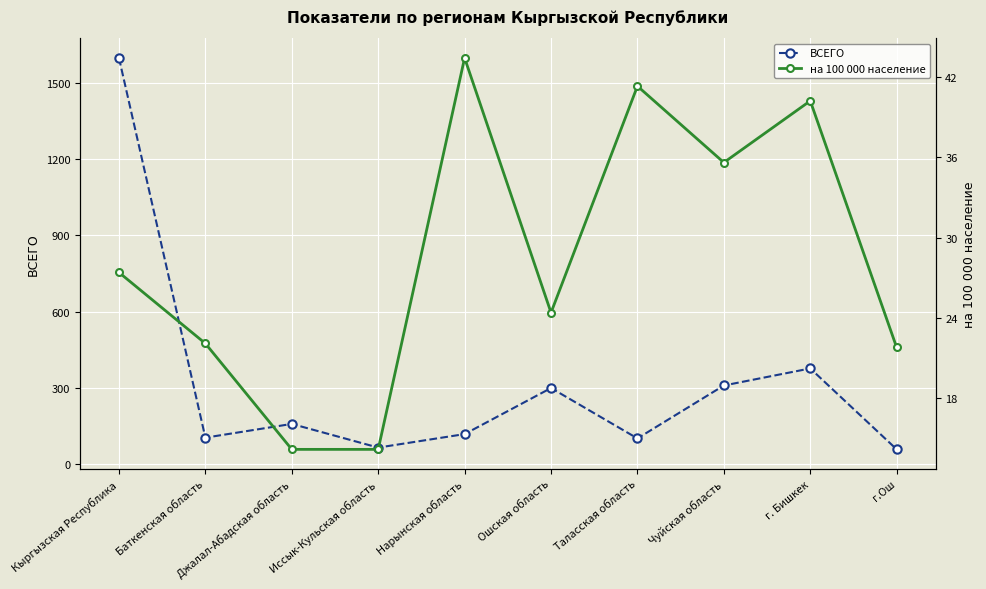

True or false: ВСЕГО and на 100 000 население intersect in this chart.

False